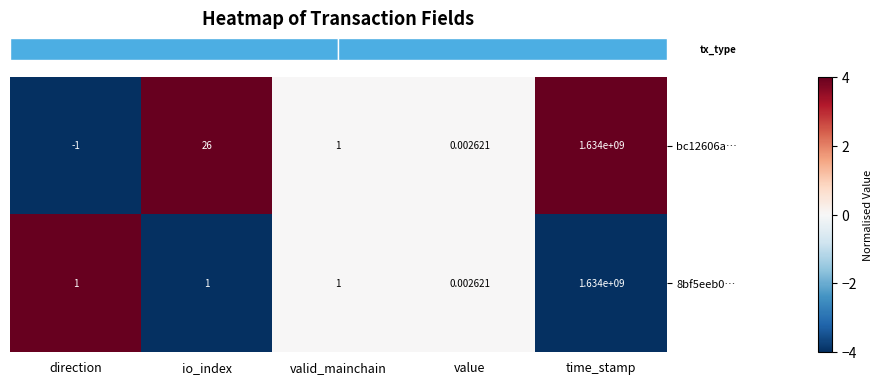

At which category does the chart reach its peak across all series?

time_stamp